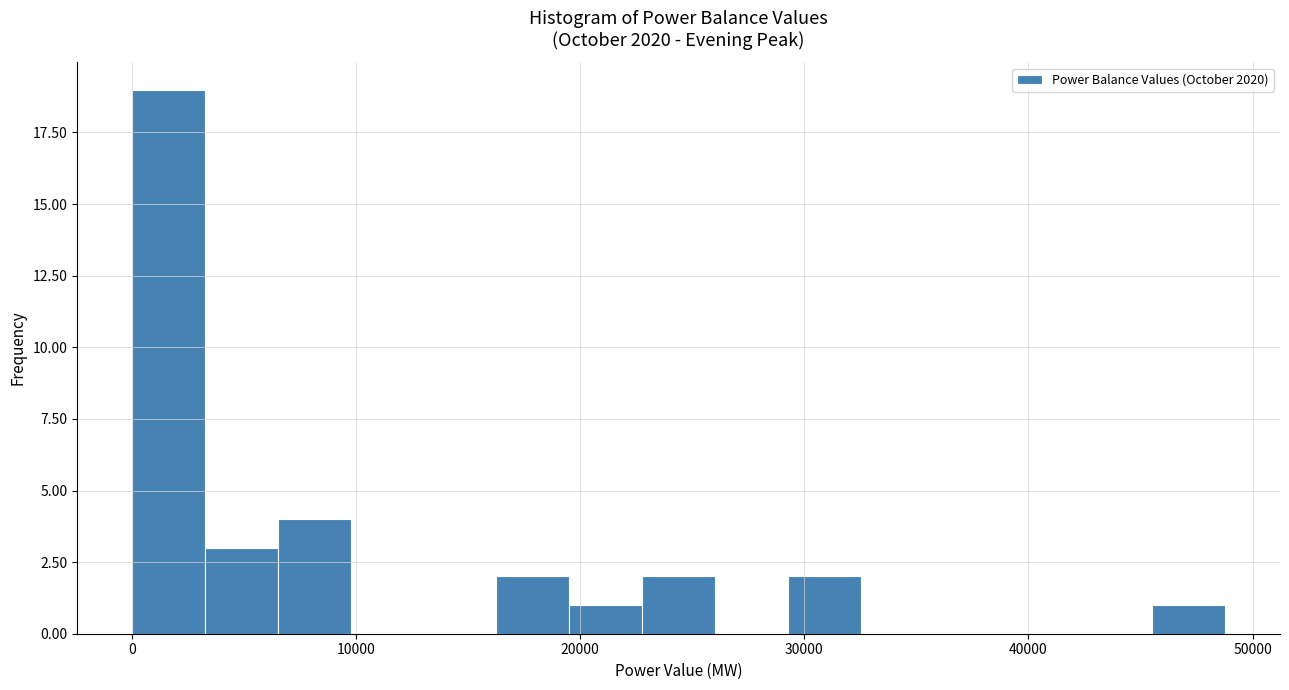

Read against the x-axis, roughly where is the centre of the tallest bar?

2000